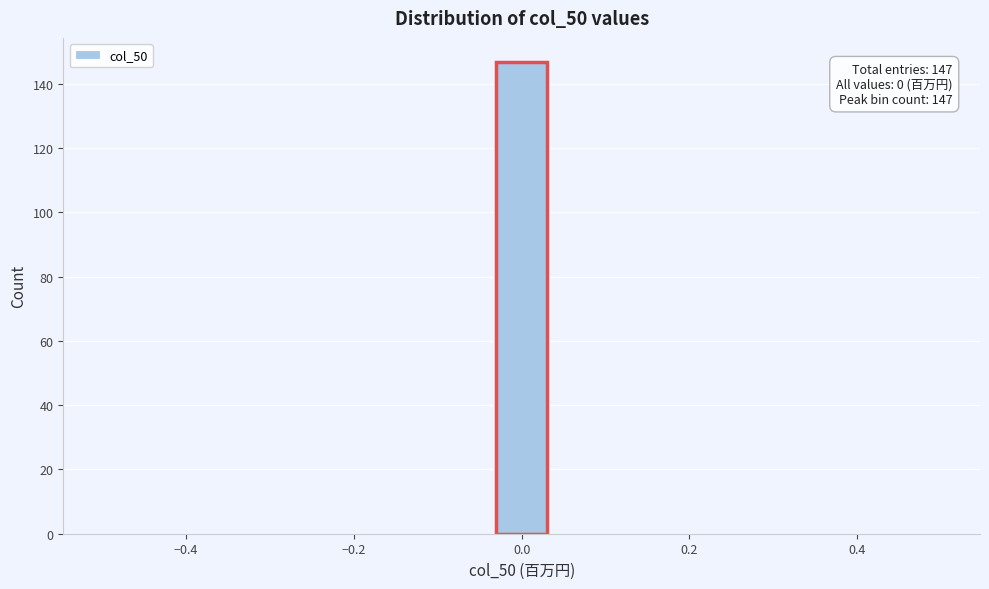

Around what value on the x-axis is the tallest bar? Give the approximate position of its centre, as read against the axis.

0.00